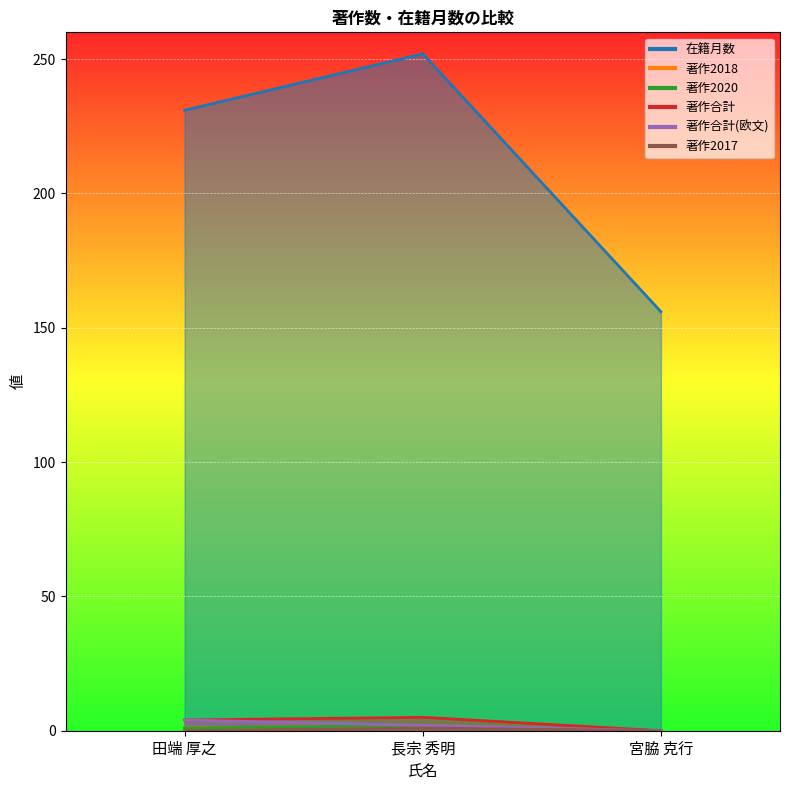

At which category is the sum across all series the highest?

長宗 秀明